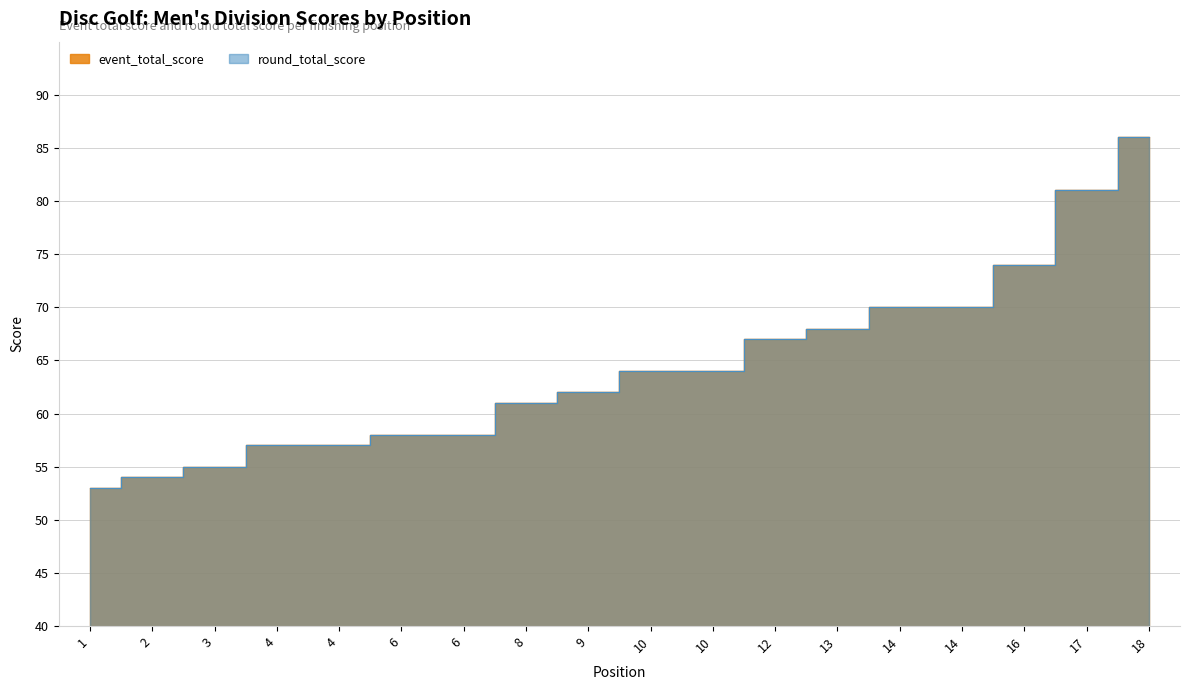

What is the lowest value of the event_total_score series?

53